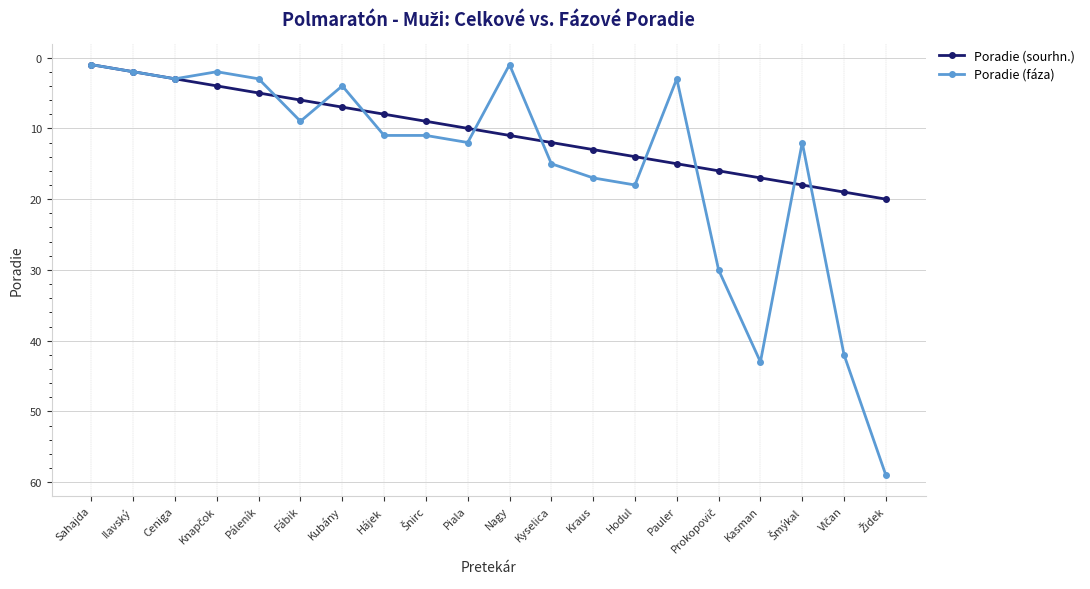

What is the label of the 12th point from the left?

Kyselica